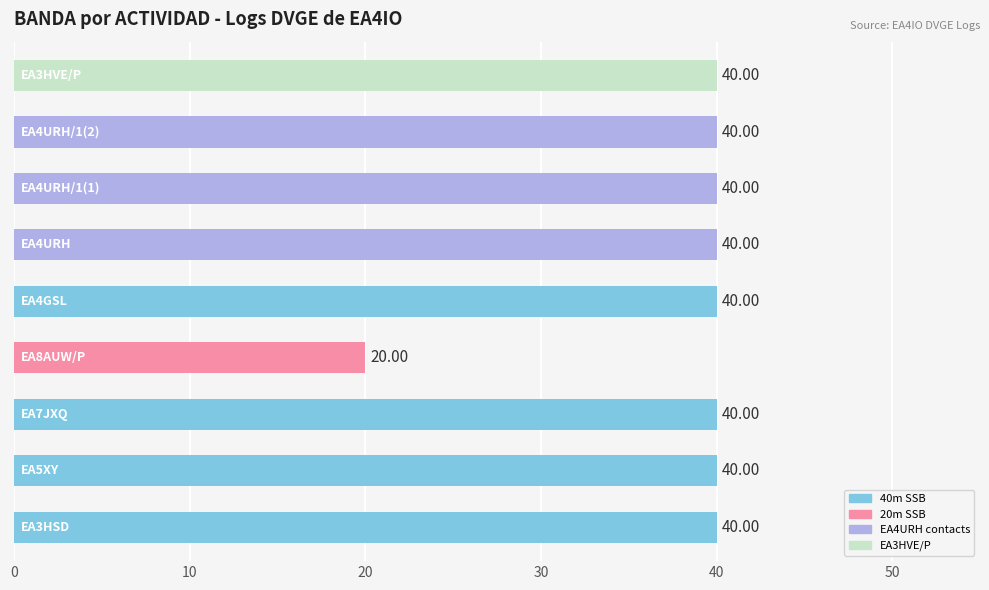

What is the sum of all values?

340